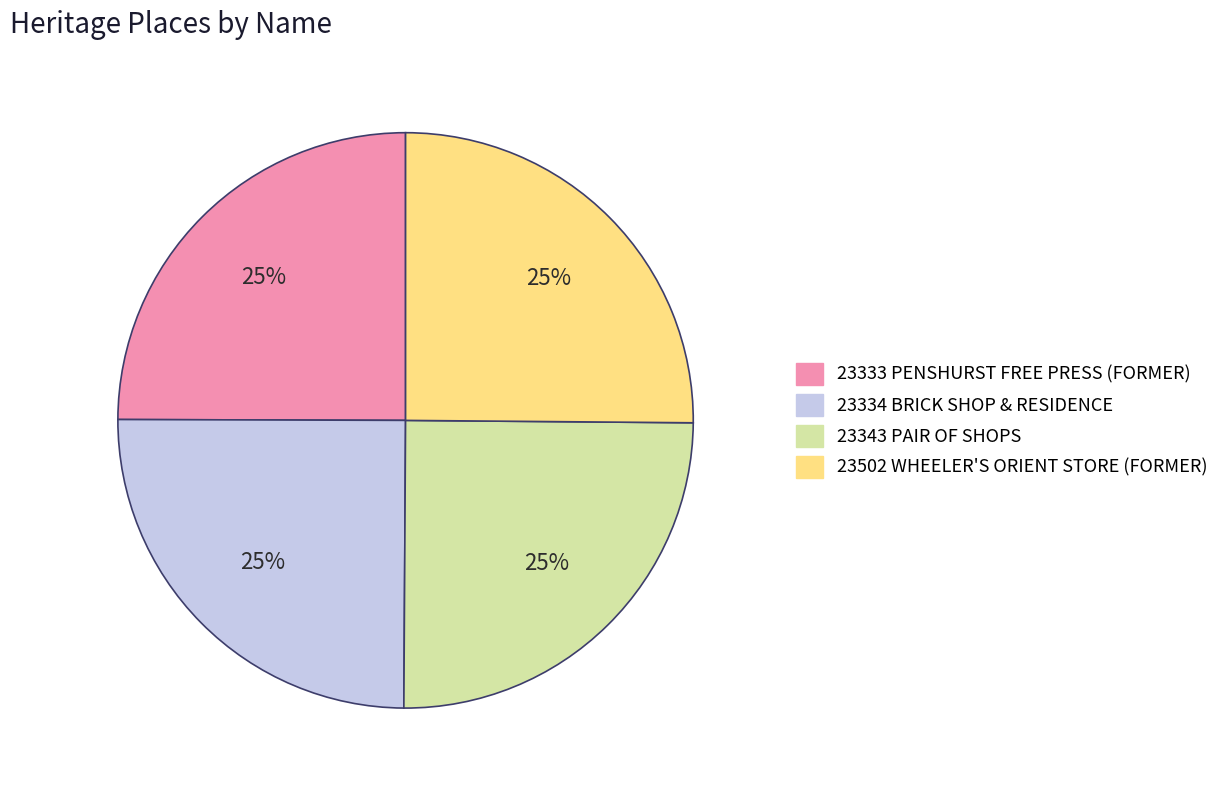

Is there a majority slice in this chart?

No